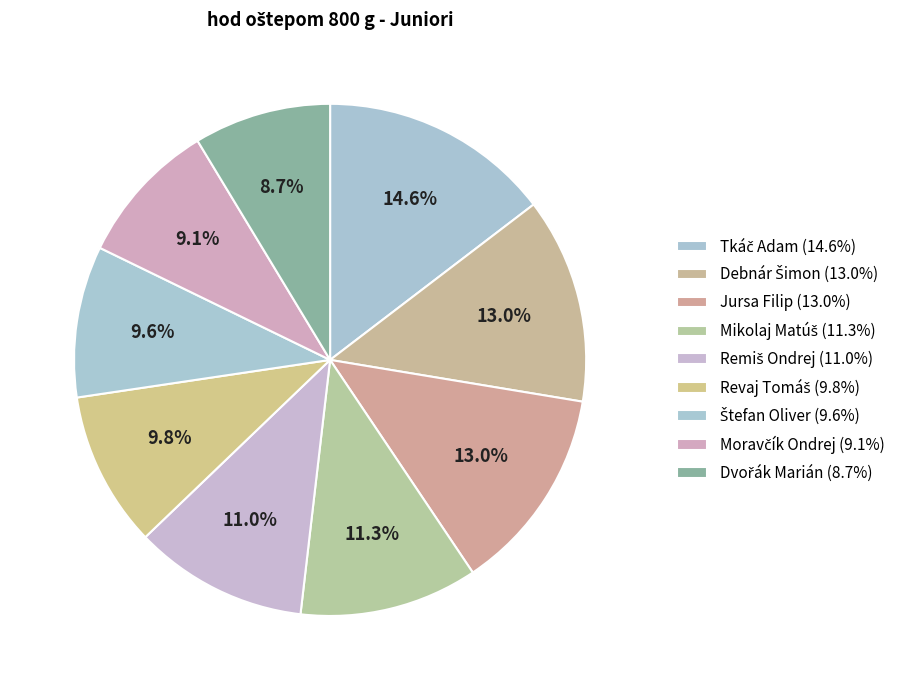

Count the number of slices in the pie.

9